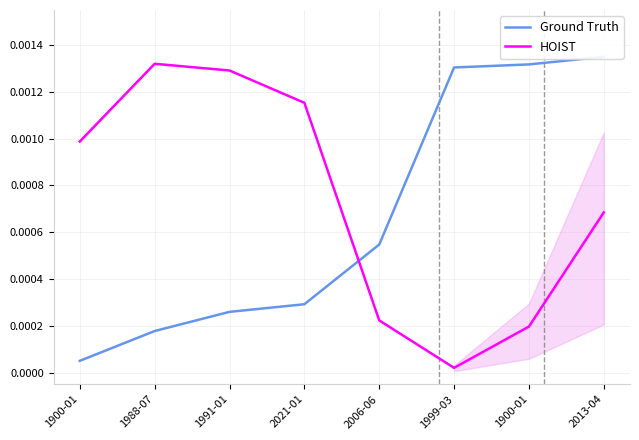

How many lines are shown in the chart?

2